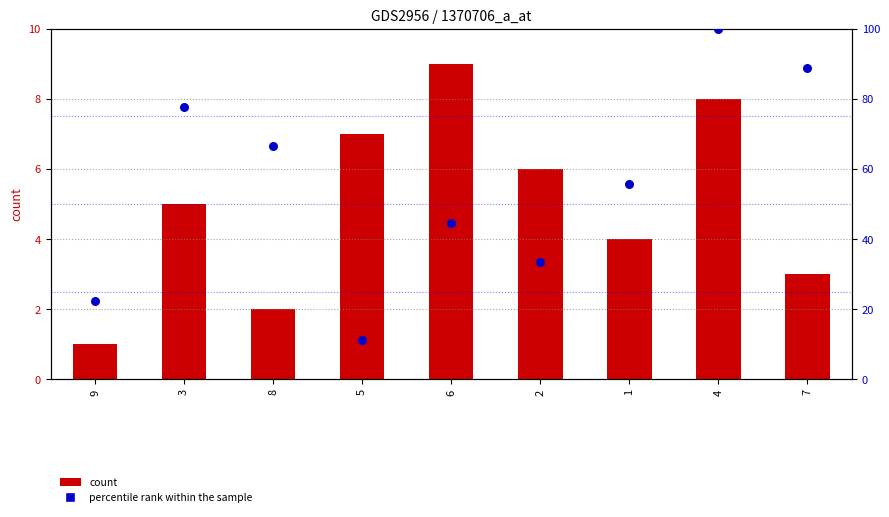

At how many categories does at least one series exceed 69?

3